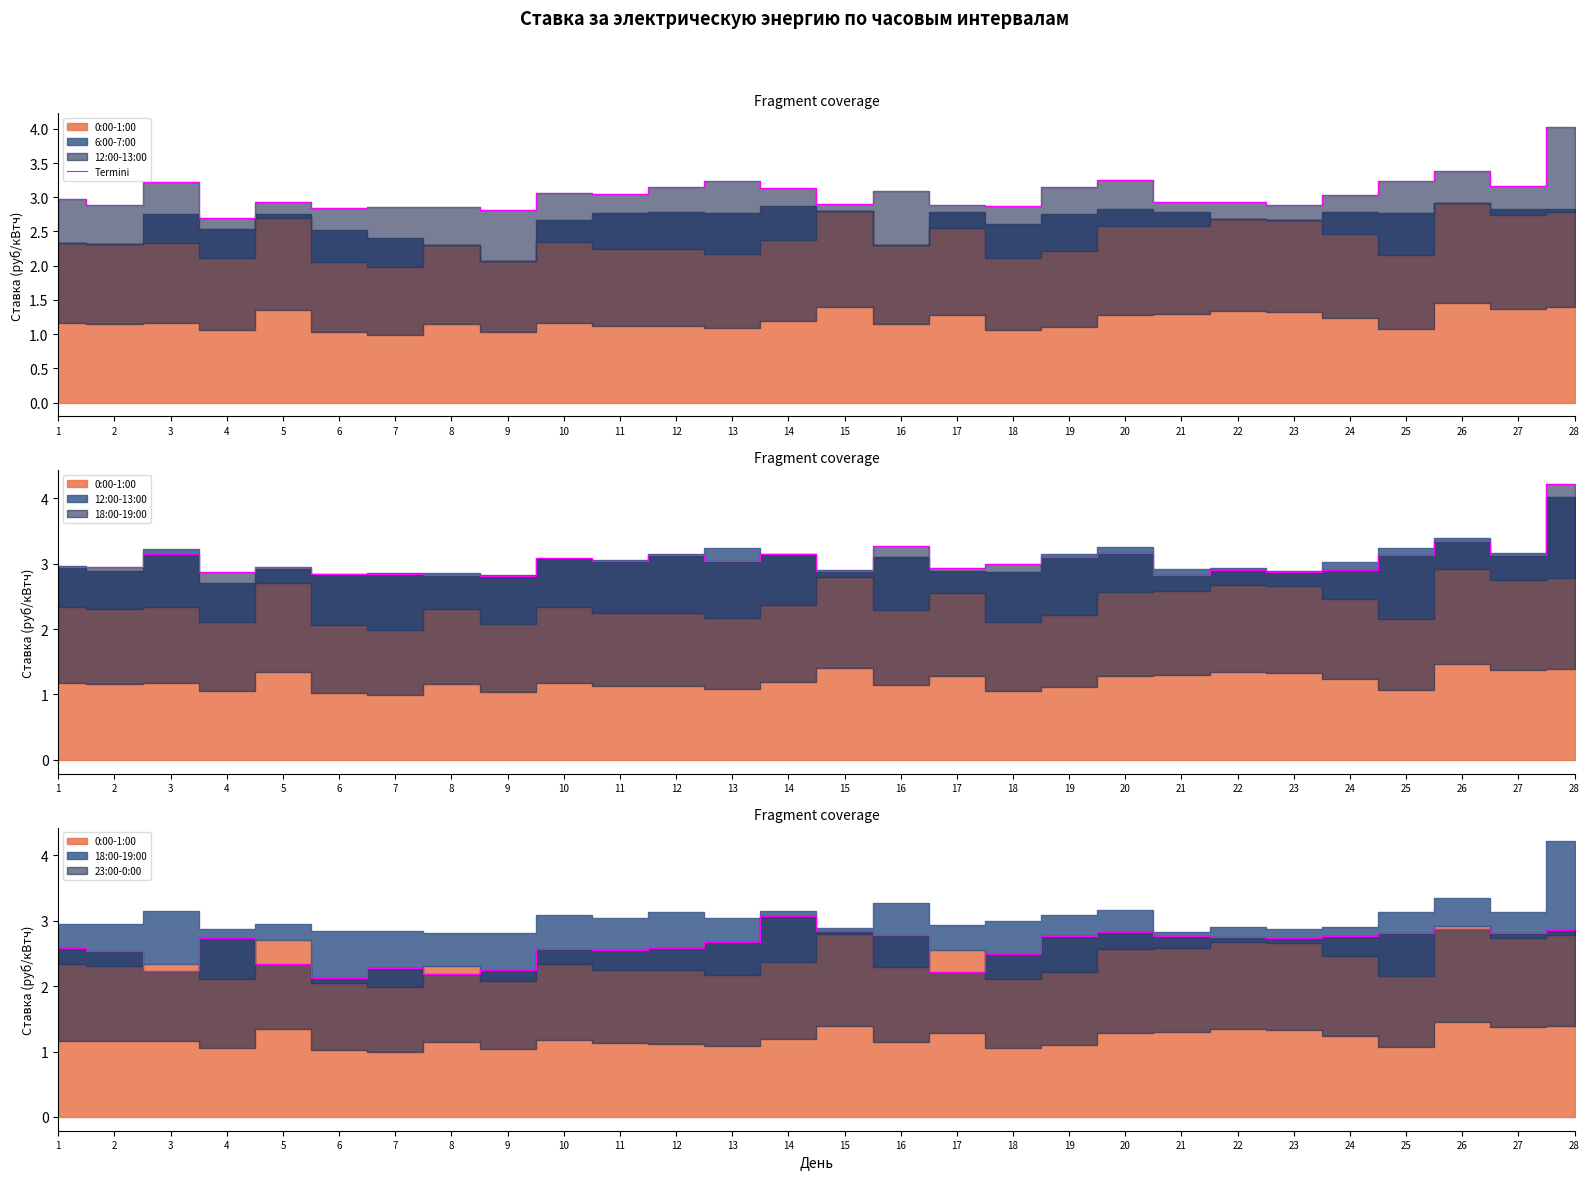

Is it true that the value at 2 is 3.8?

False